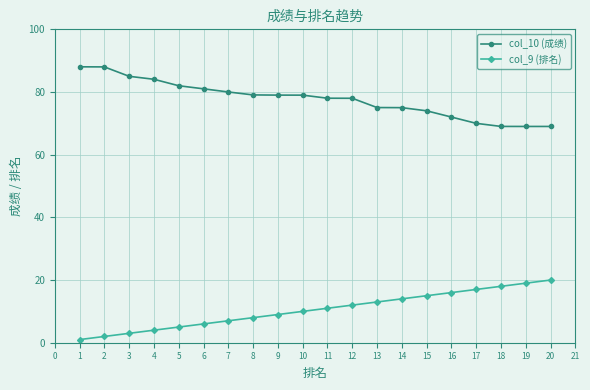

The value of col_10 (成绩) at 4 is 35.8. True or false?

False